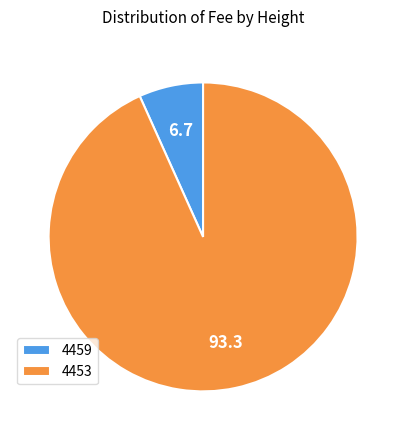

Between 4459 and 4453, which is larger?

4453